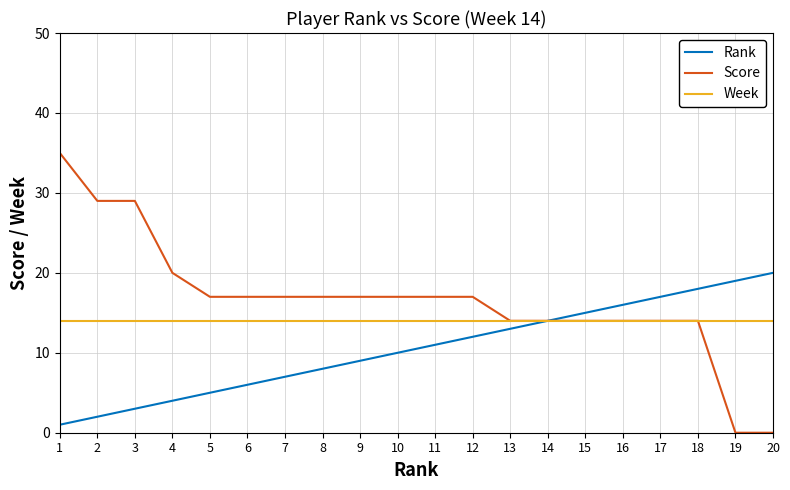

True or false: Rank has more than 0 interior local peaks.

False